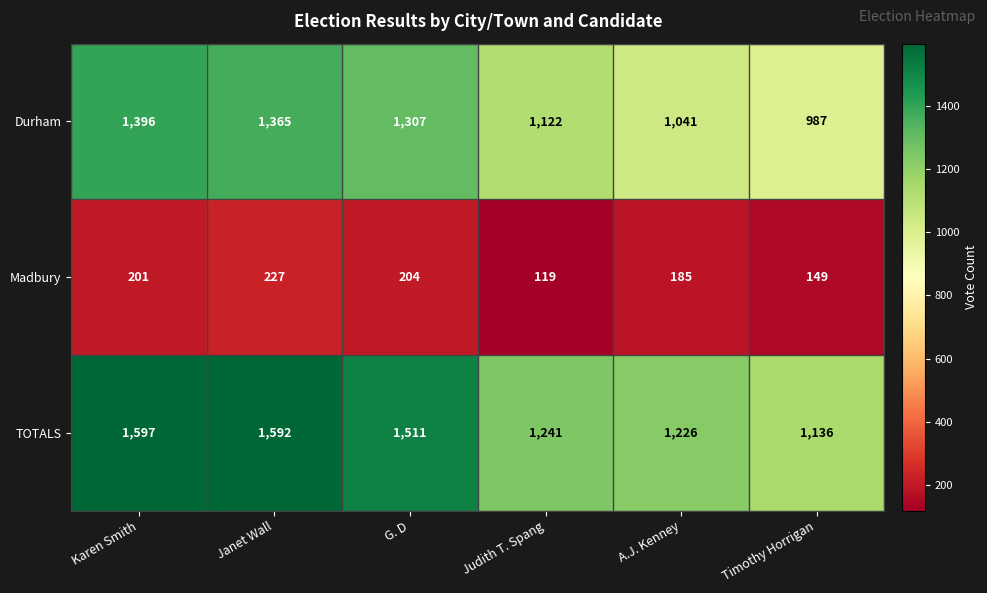

What is the average value of the Durham series?

1203